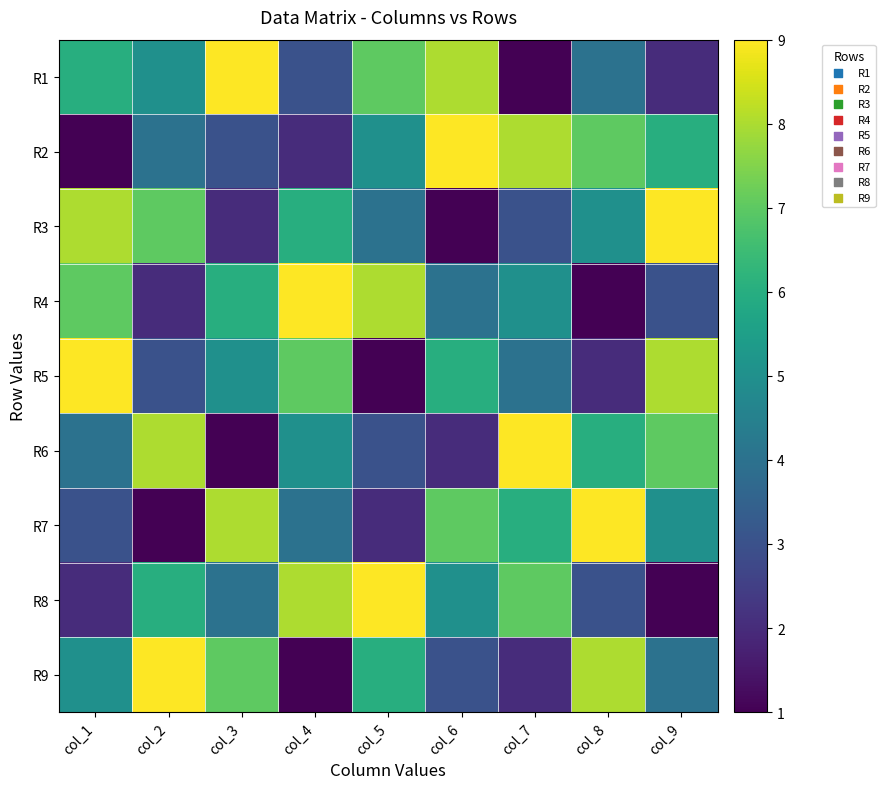

How many data points does each series have?

9